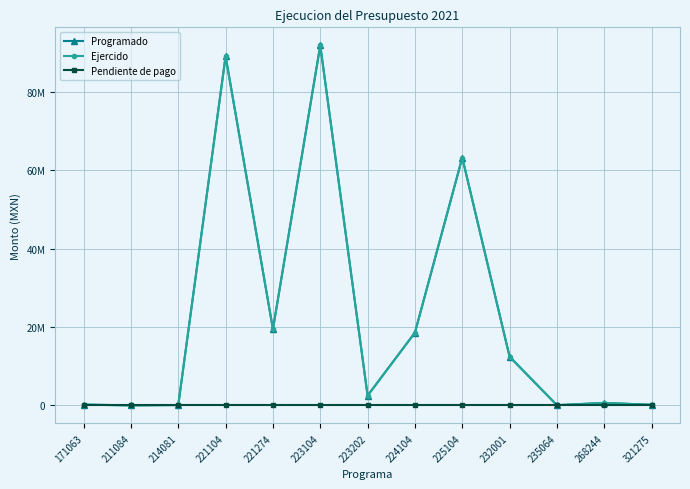

Does the chart have visible grid lines?

Yes